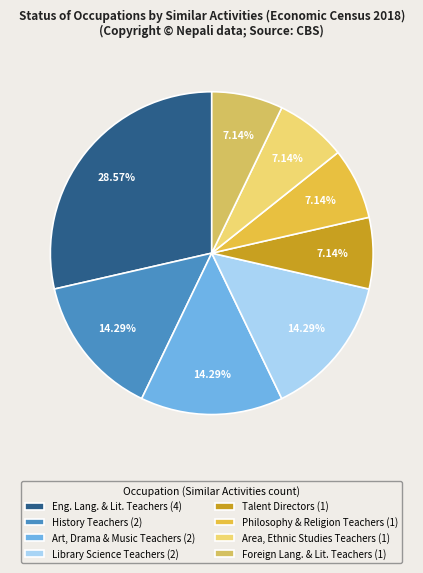

Rank the categories by value from highest to lowest.

English Language and Literature Teachers, Postsecondary, History Teachers, Postsecondary, Art, Drama, and Music Teachers, Postsecondary, Library Science Teachers, Postsecondary, Philosophy and Religion Teachers, Postsecondary, Area, Ethnic, and Cultural Studies Teachers, Postsecondary, Foreign Language and Literature Teachers, Postsecondary, Talent Directors